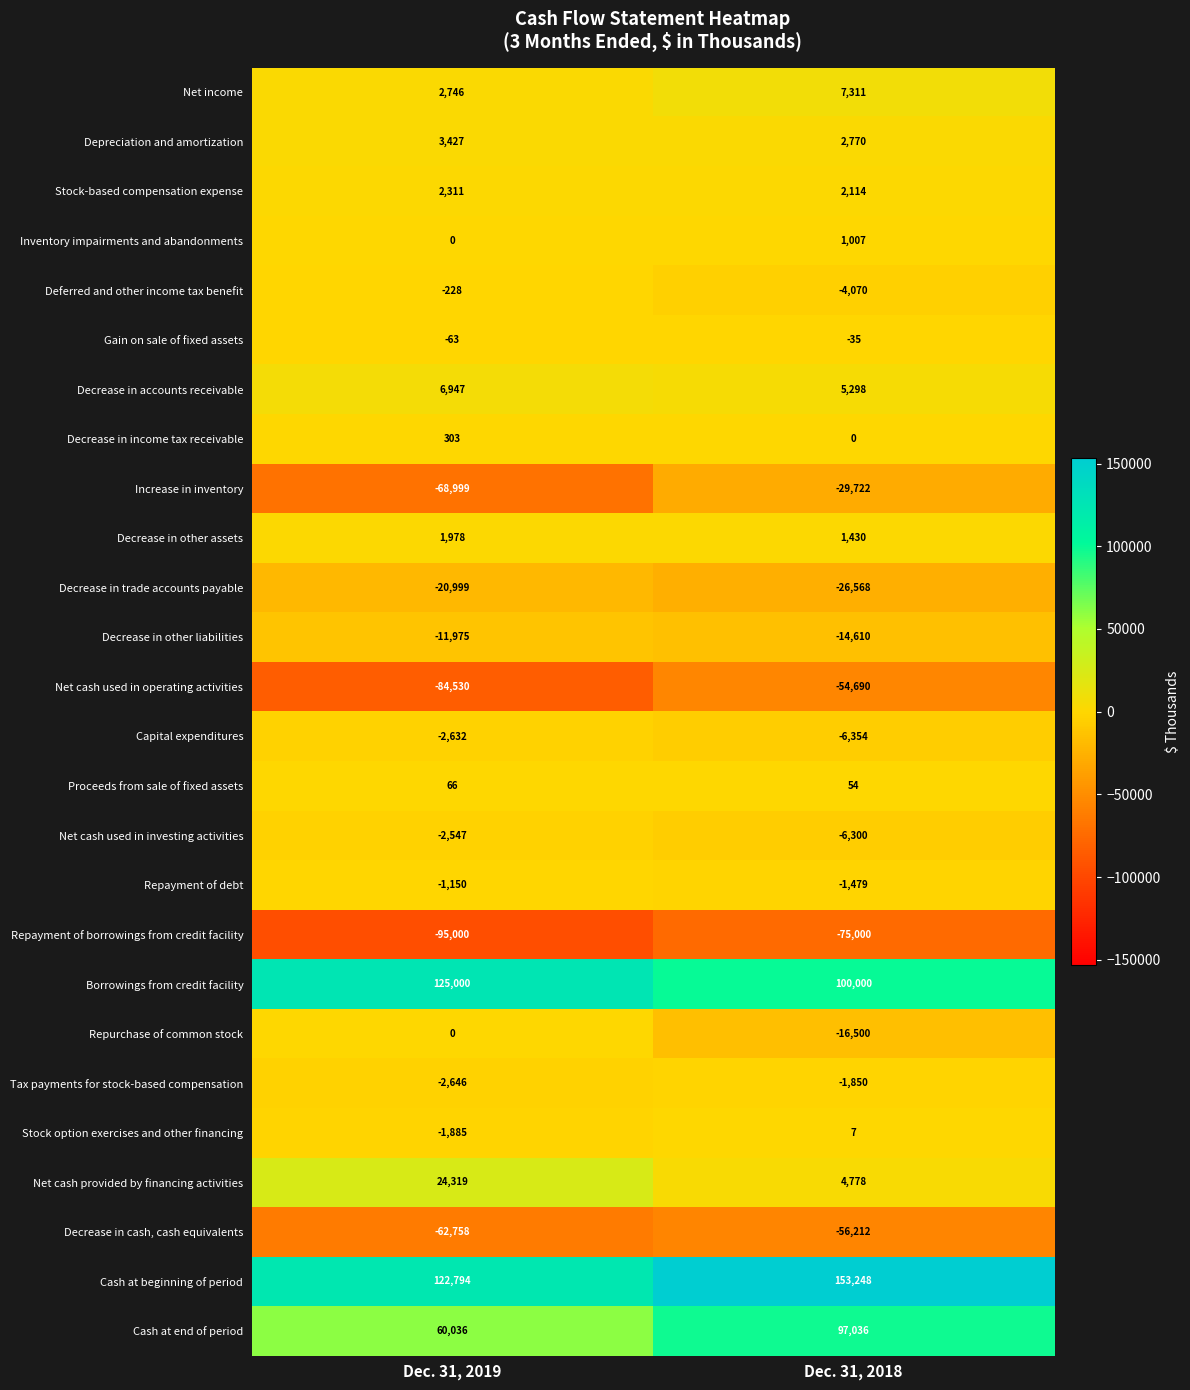

At which category is the sum across all series the highest?

Dec. 31, 2018